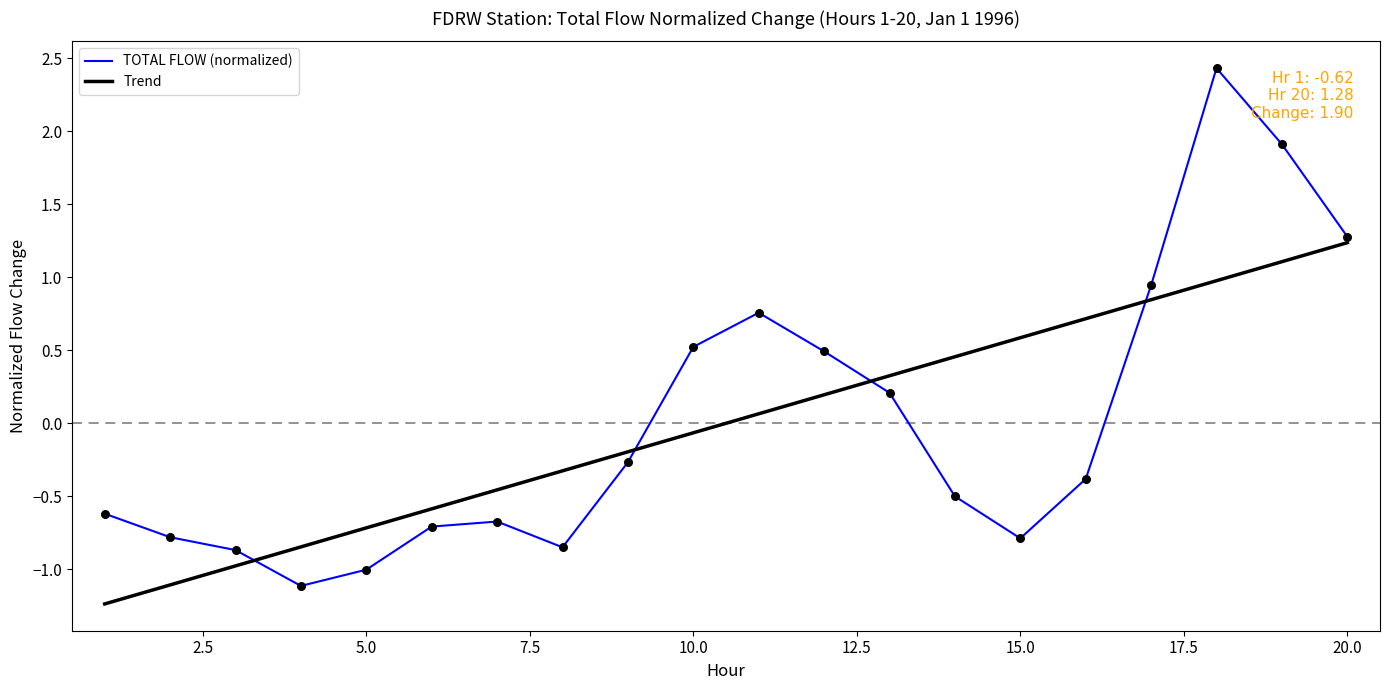

Where does the TOTAL FLOW (normalized) series first go above 0?

10.0